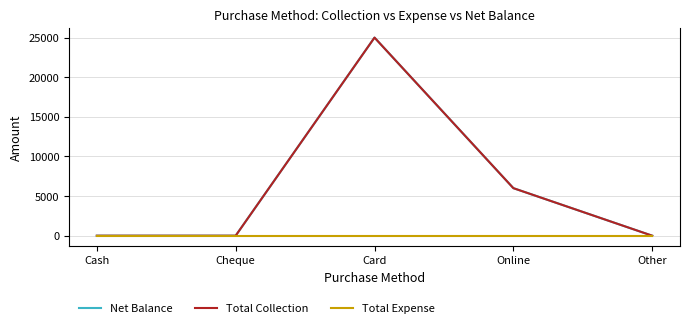

List the labels in order of Total Collection value, smallest first.

Cash, Cheque, Other, Online, Card